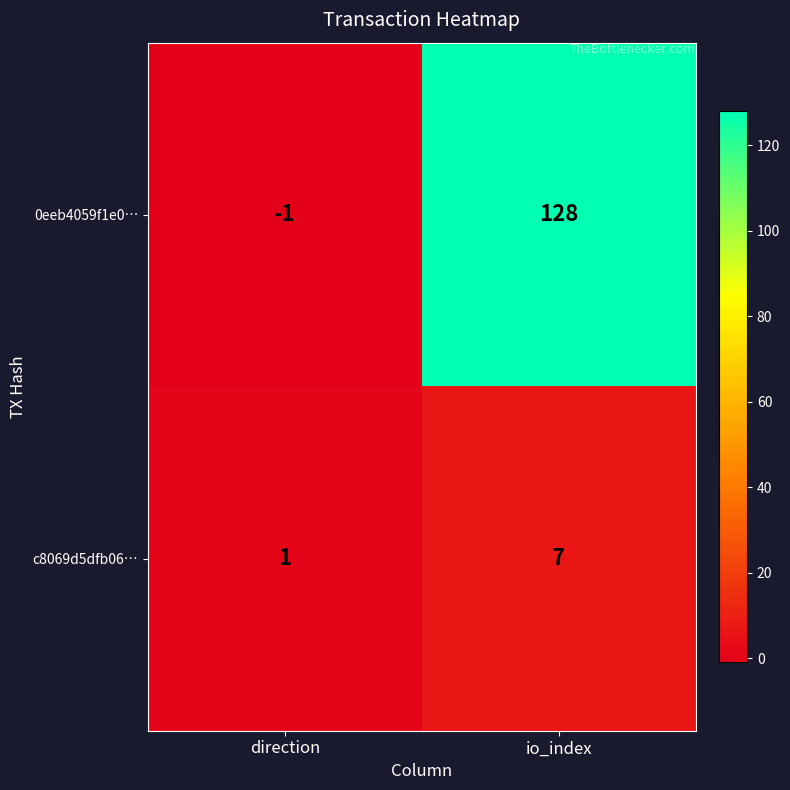

Between direction and io_index, which series saw the biggest shift?

0eeb4059f1e0…